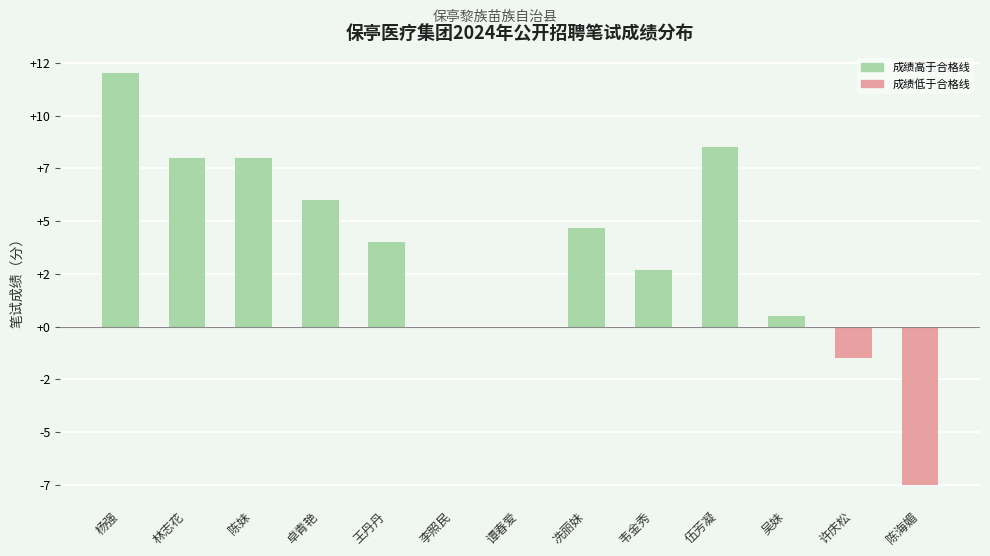

Is it true that the value at 杨强 is 7.3?

False